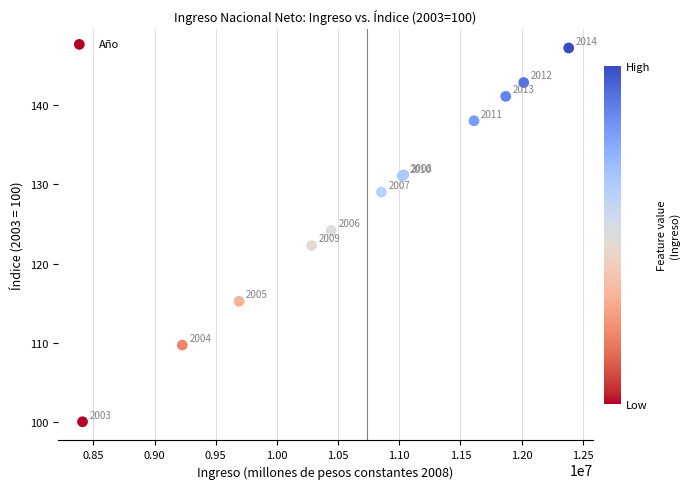

What Y value in the scatter plot is closest to 123?

122.3